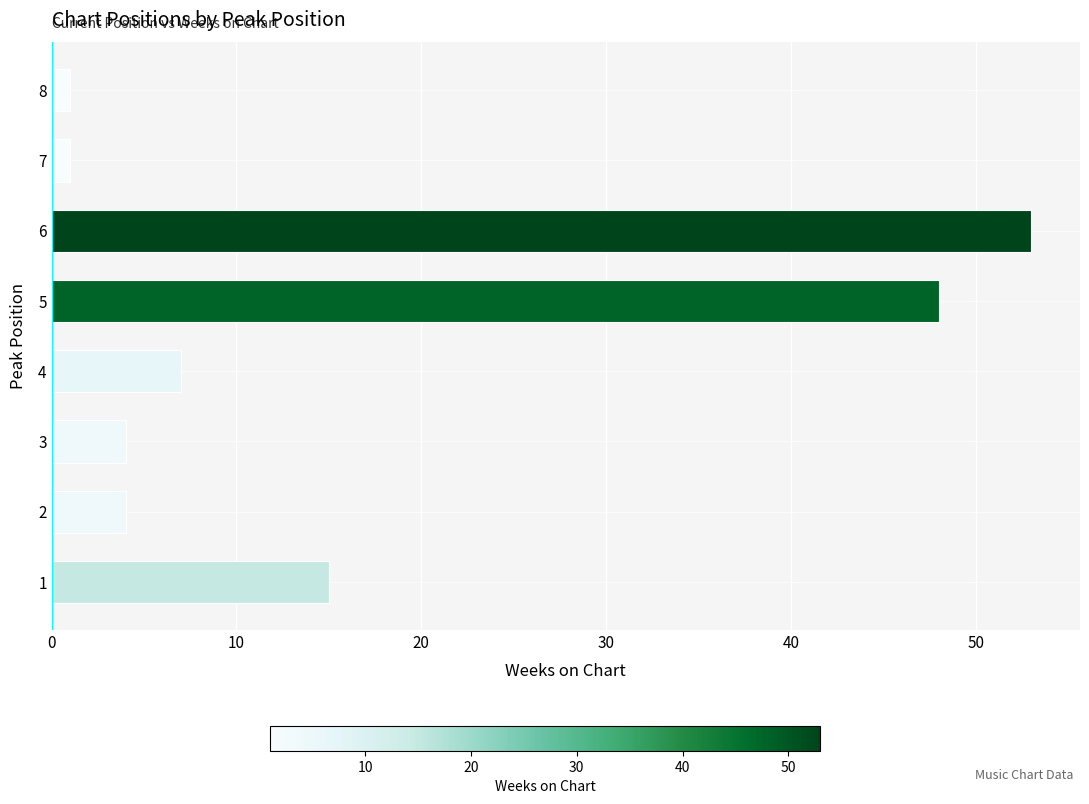

The value at 6 is 53. True or false?

True